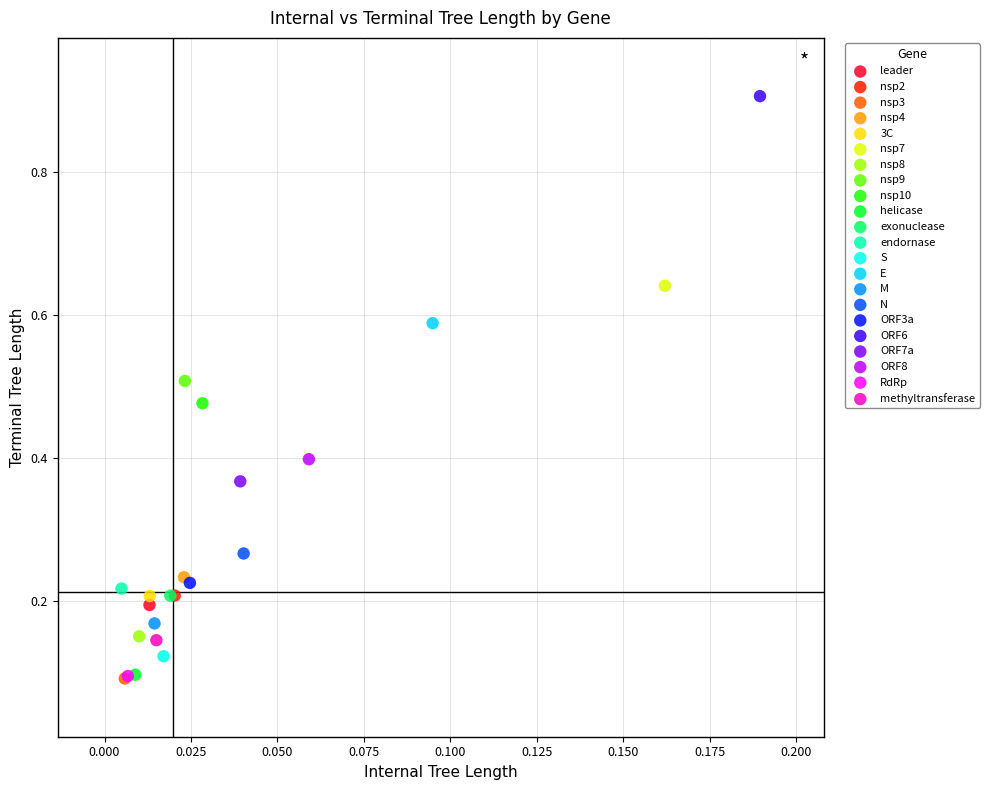

What are all the series names shown in the legend?

leader, nsp2, nsp3, nsp4, 3C, nsp7, nsp8, nsp9, nsp10, helicase, exonuclease, endornase, S, E, M, N, ORF3a, ORF6, ORF7a, ORF8, RdRp, methyltransferase